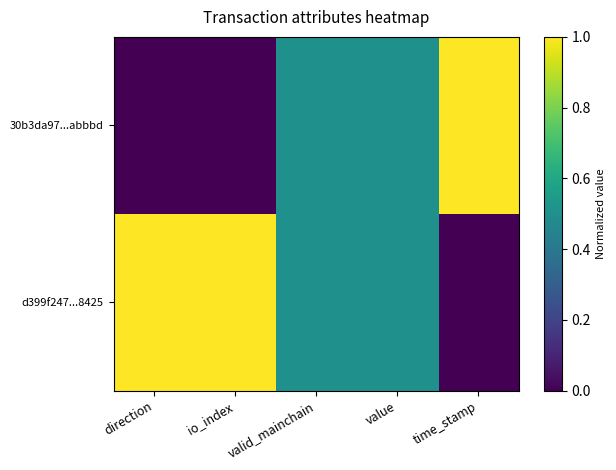

Which series changed the most between direction and valid_mainchain?

30b3da97...abbbd